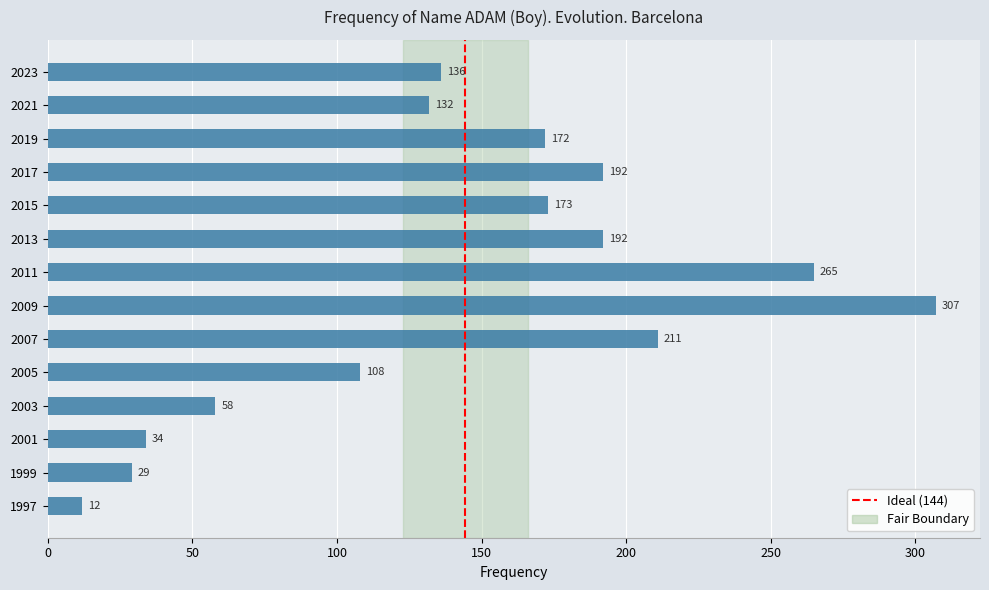

What is the difference between the second highest and minimum values?

253